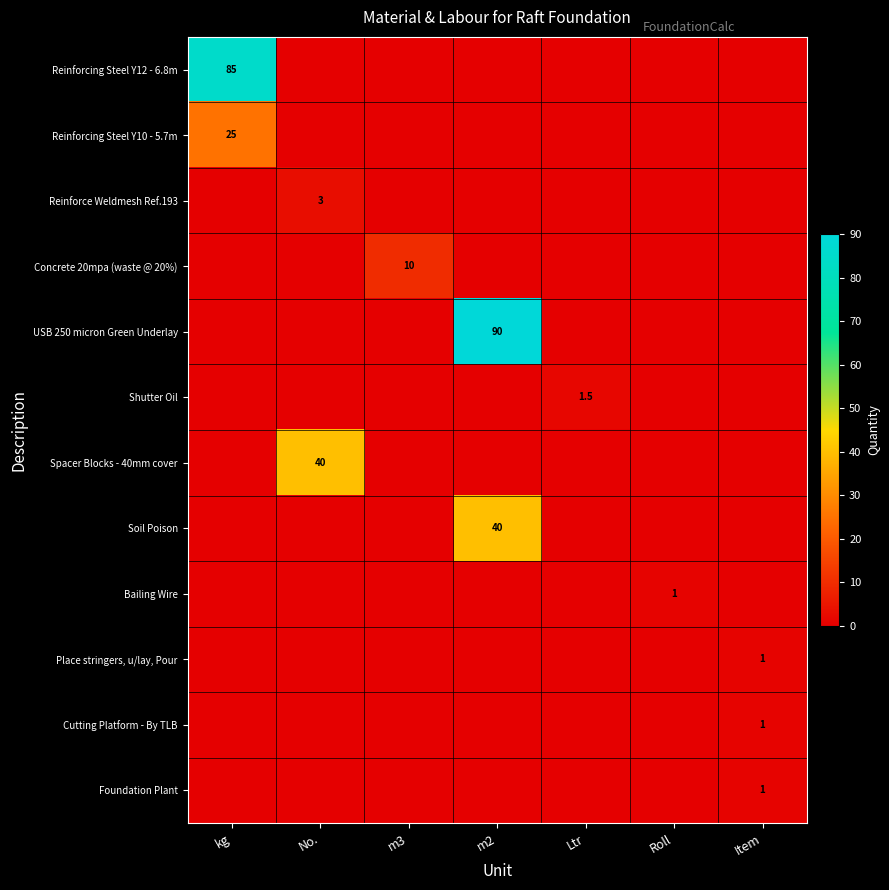

Rank the categories by Cutting Platform - By TLB value from highest to lowest.

Item, kg, No., m3, m2, Ltr, Roll